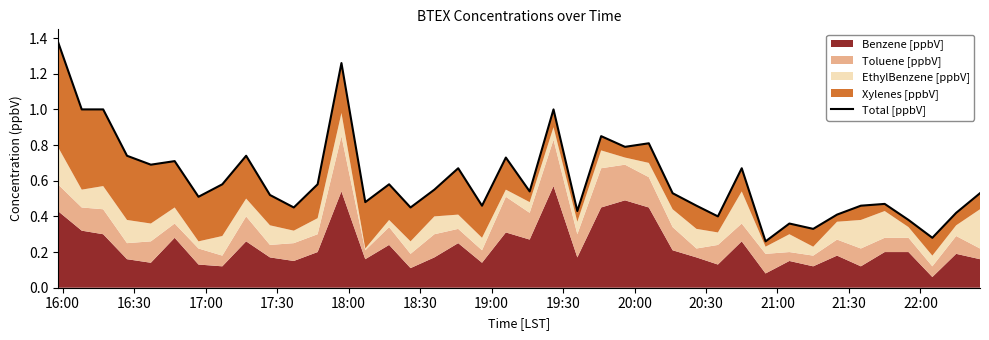

How many lines are shown in the chart?

1